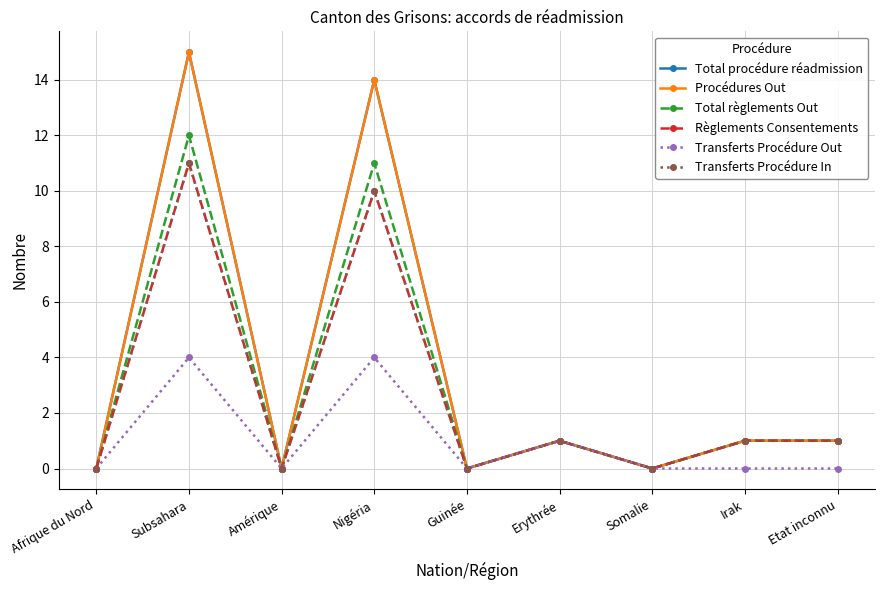

Does the chart have visible grid lines?

Yes